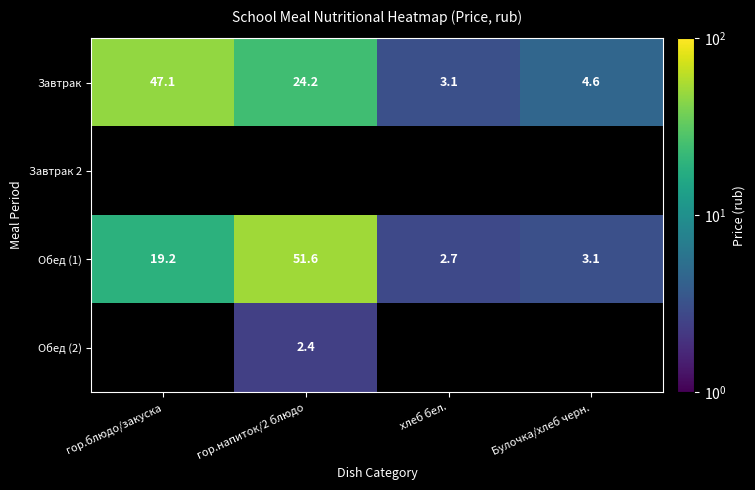

Where is Завтрак nearest to the value 25?

гор.напиток/2 блюдо